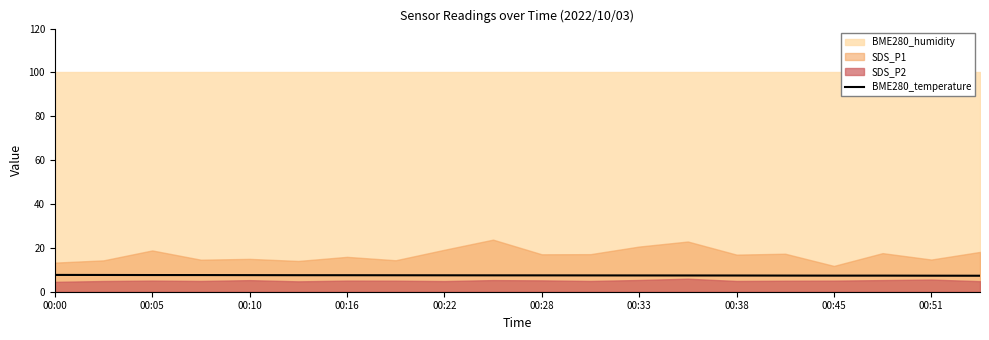

True or false: BME280_temperature has a value of 7.6 at 00:10.

True